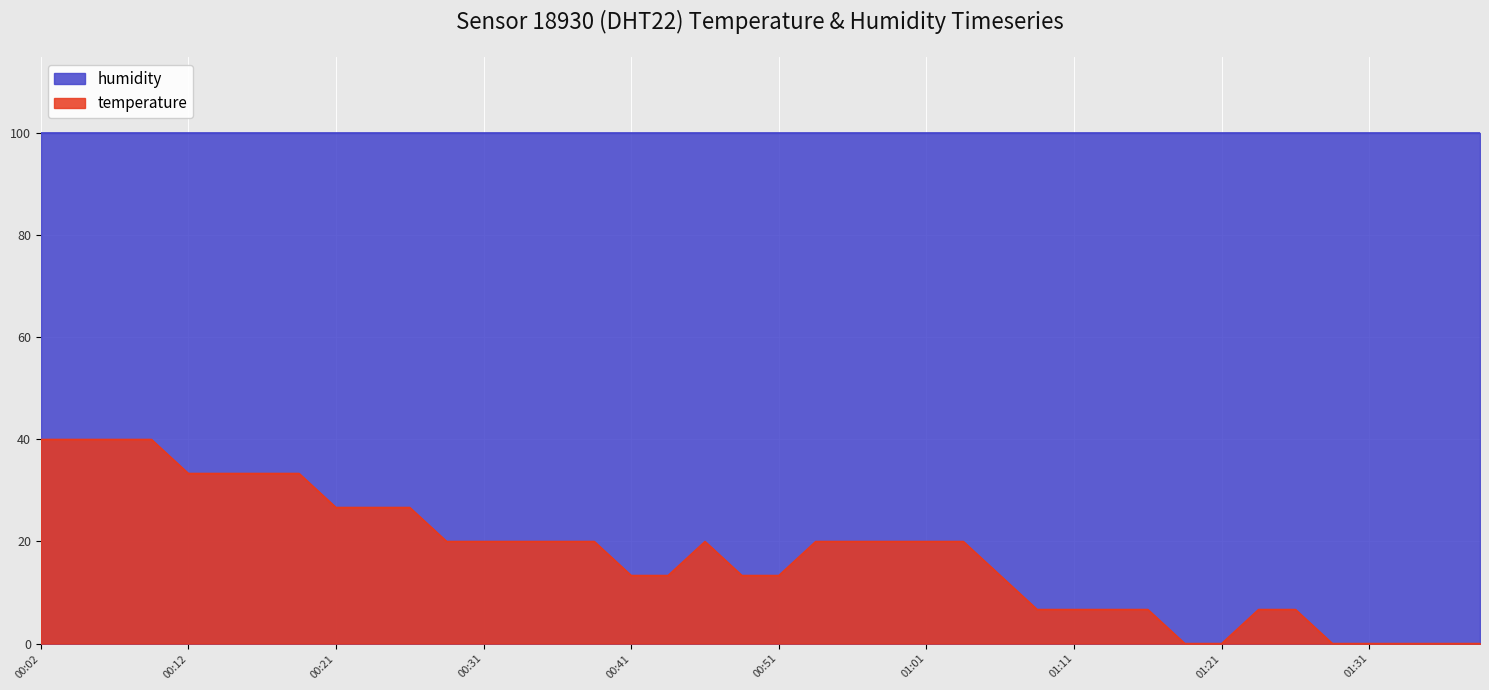

What is the difference between the maximum and minimum values?

40.0